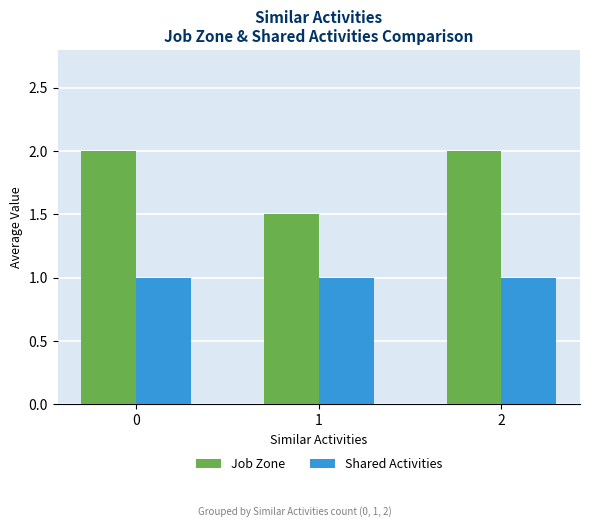

How many bars are there in each group?

2